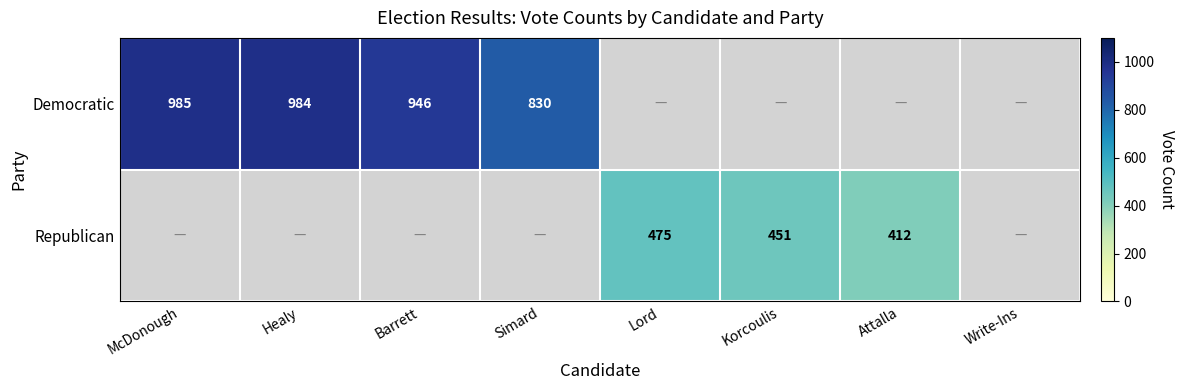

Is it true that Republican equals 475 at Lord?

True